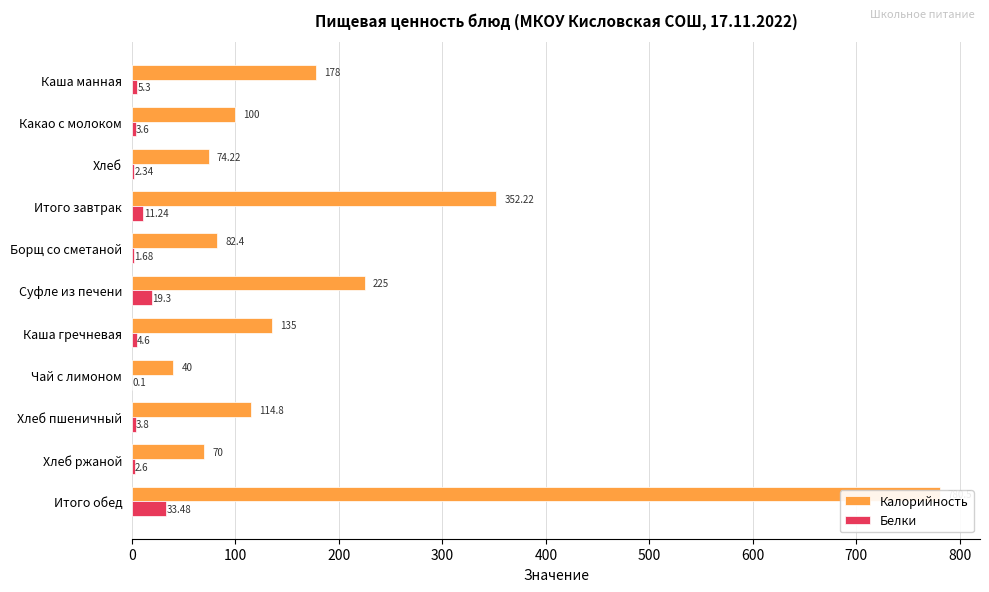

The Белки series shows 4.5 at Хлеб ржаной. True or false?

False